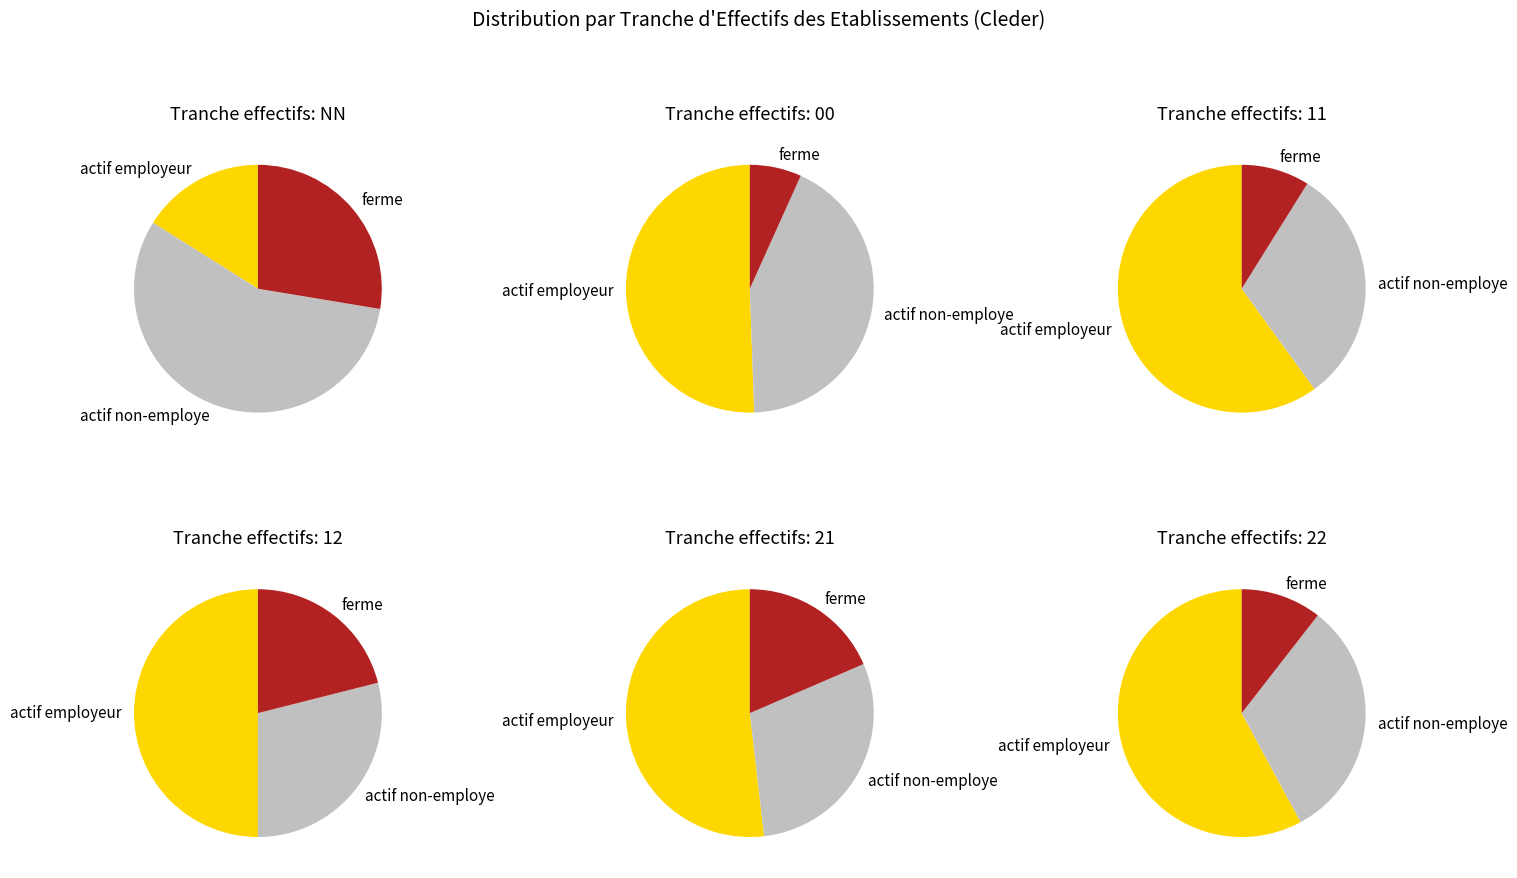

To the nearest percent, what is the combined percentage of 00 and ?

34%